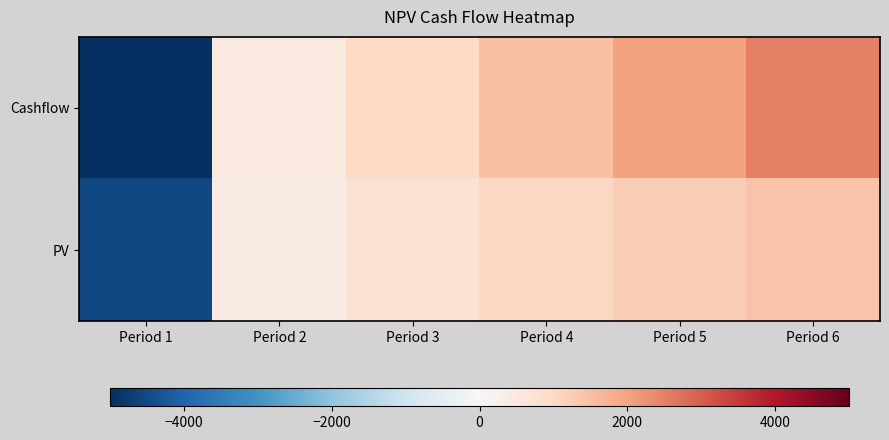

Which series has the widest spread of values?

Cashflow